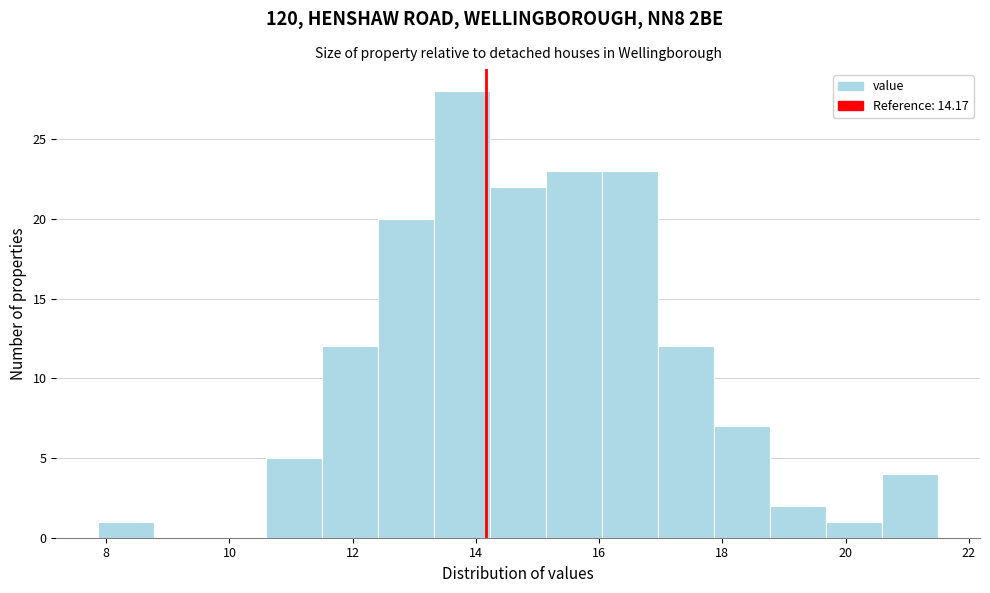

Reading left to right, transcribe this chart: for each bar, give the range it covers on the x-axis and its height. Neither the bar edges nor the heights are printed on the chart, so give them approximately, as read against the axes.

7.8 to 8.8: 1
8.8 to 9.6: 0
9.6 to 10.6: 0
10.6 to 11.6: 5
11.6 to 12.4: 12
12.4 to 13.4: 20
13.4 to 14.2: 28
14.2 to 15.2: 22
15.2 to 16.0: 23
16.0 to 17.0: 23
17.0 to 17.8: 12
17.8 to 18.8: 7
18.8 to 19.6: 2
19.6 to 20.6: 1
20.6 to 21.6: 4